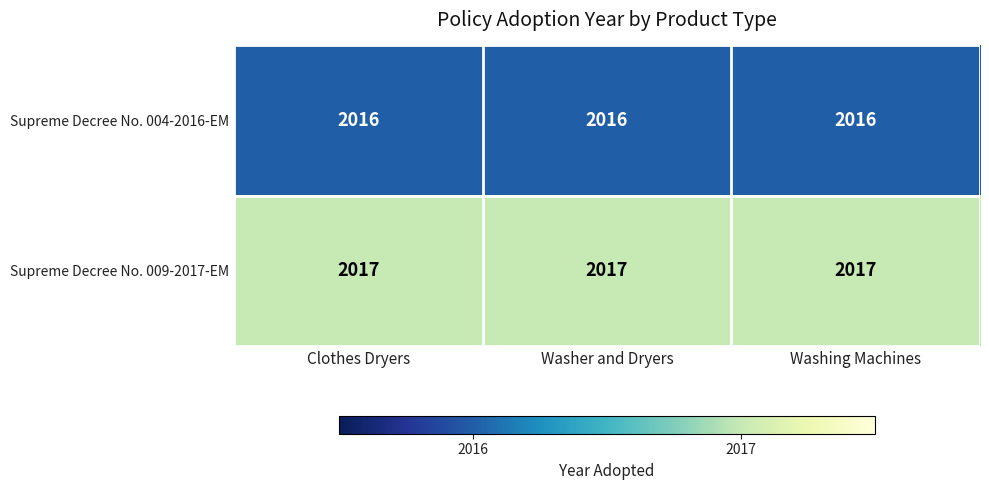

What is the approximate value of Supreme Decree No. 009-2017-EM at Clothes Dryers?

2017